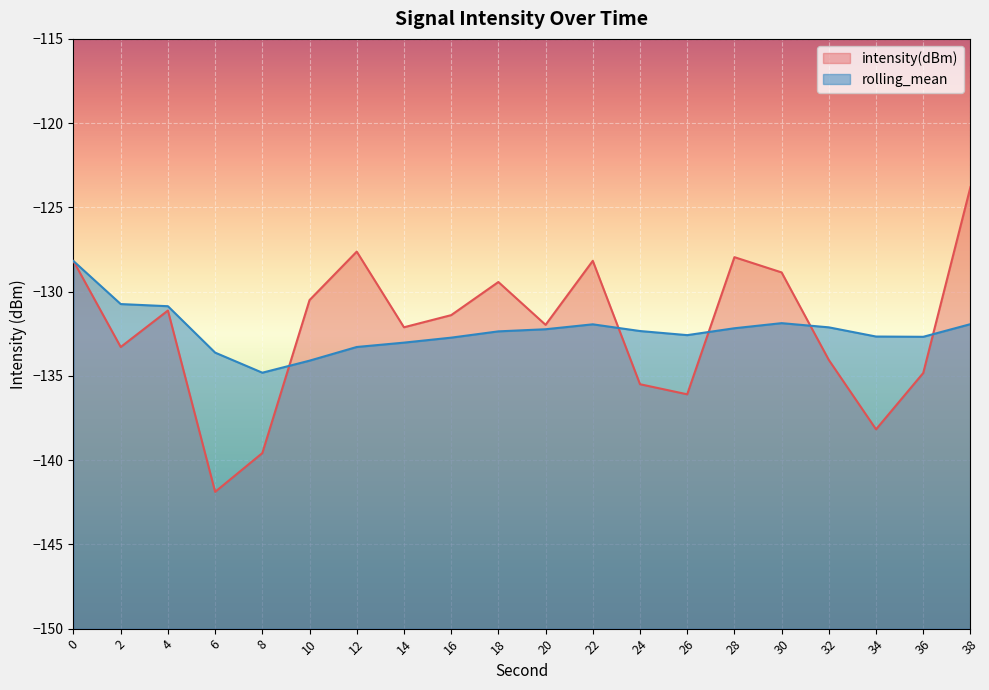

How many times do intensity(dBm) and rolling_mean cross each other?

5